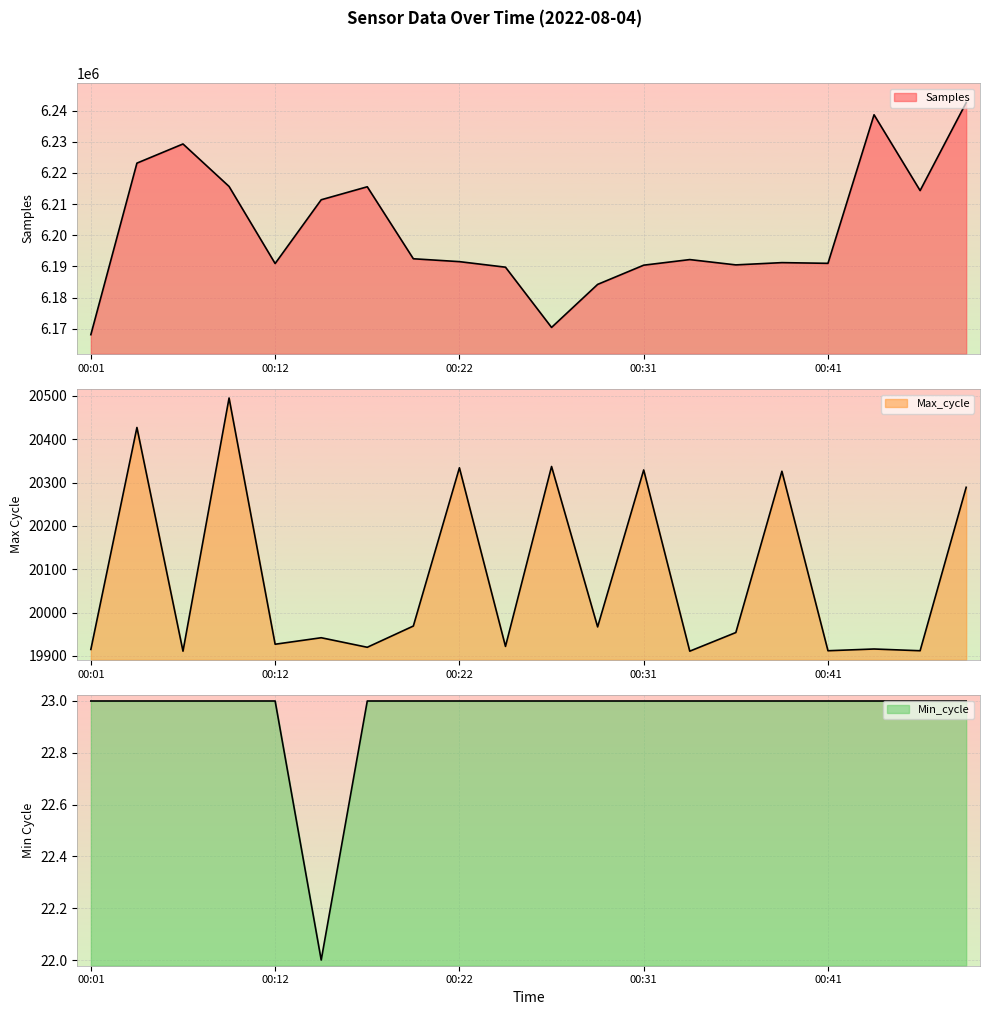

How many data points in Min_cycle are less than 23?

1